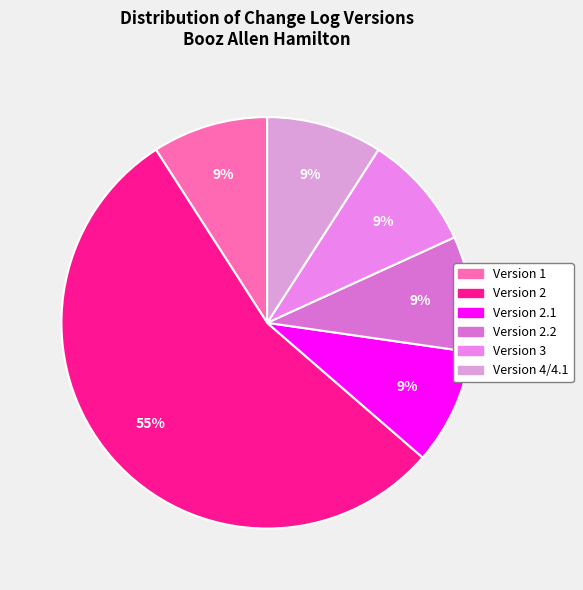

How many slices are in this pie chart?

6